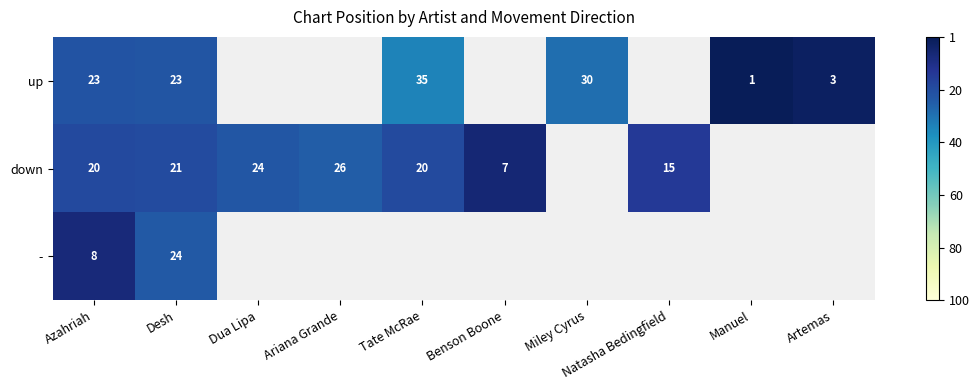

Is the value of - at Dua Lipa greater than the value of down at Azahriah?

No